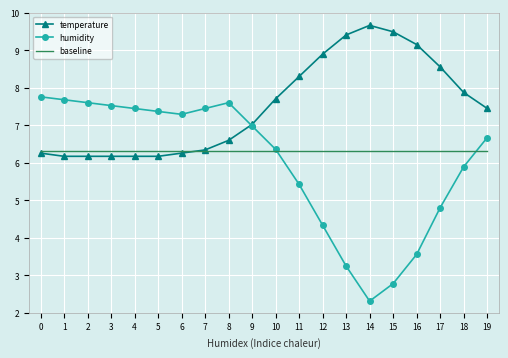

Rank the series at 15 from lowest to highest value.

humidity, baseline, temperature